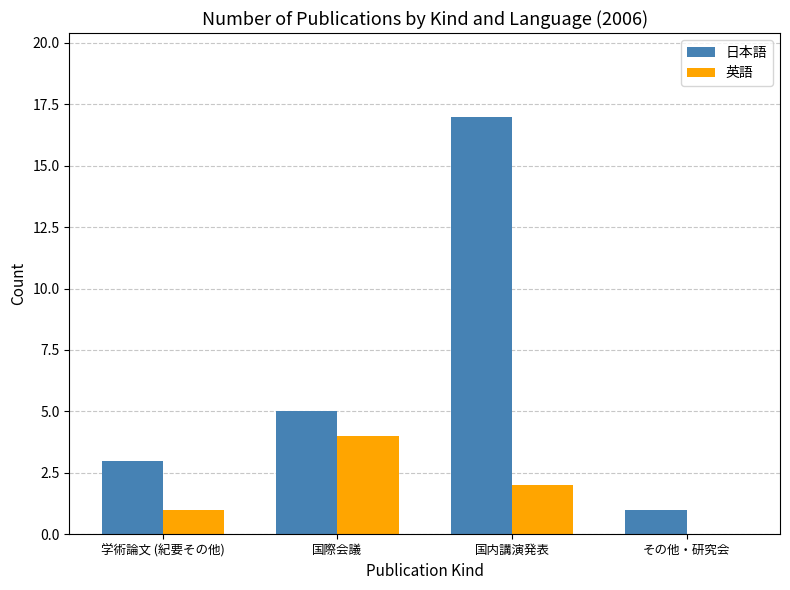

At which label does 英語 reach its peak?

国際会議